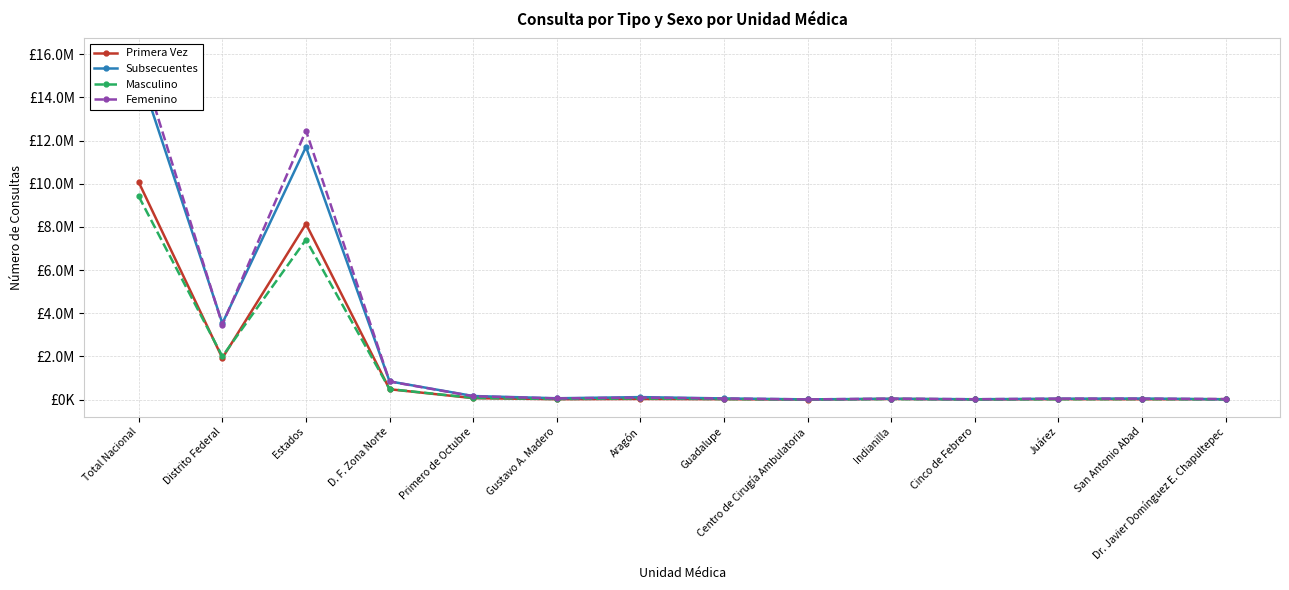

True or false: Femenino and Primera Vez intersect in this chart.

False